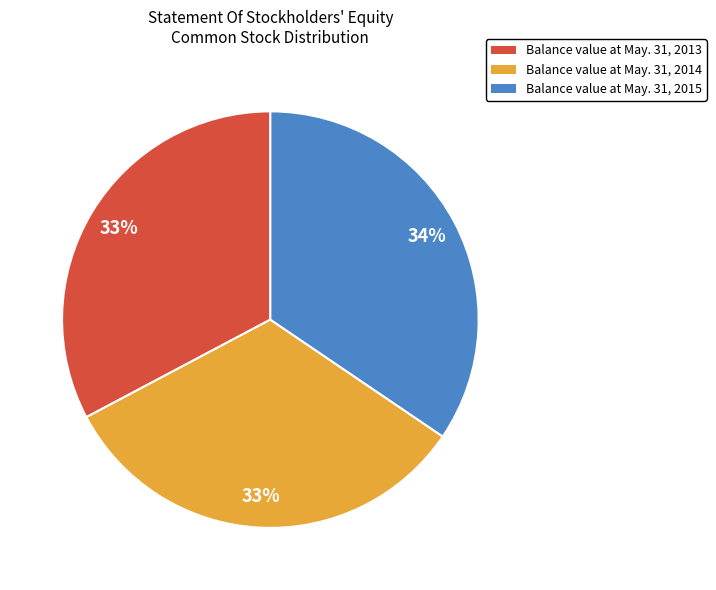

To the nearest percent, what percentage of the pie is Balance value at May. 31, 2013?

33%